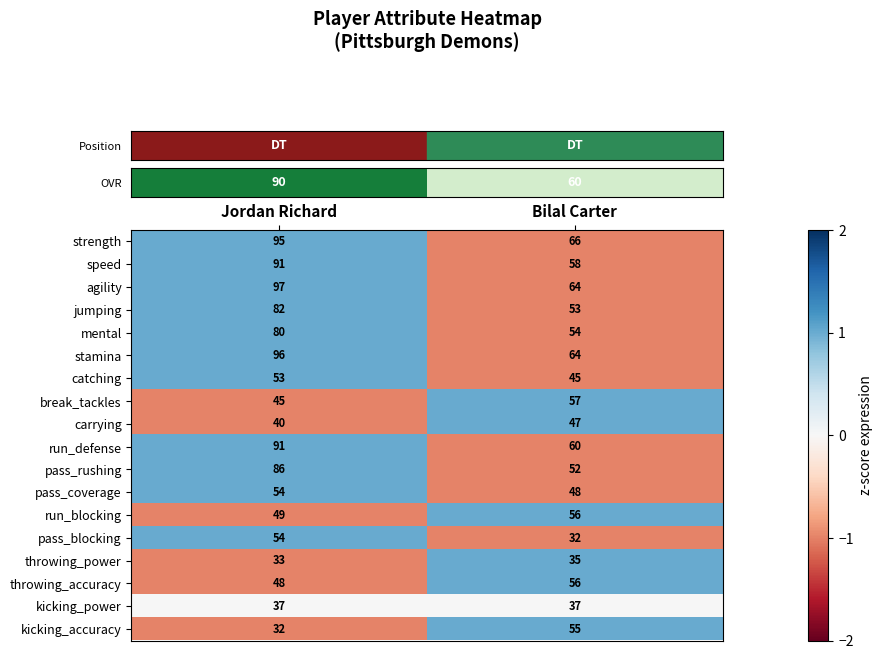

At which category is the sum across all series the highest?

Jordan Richard